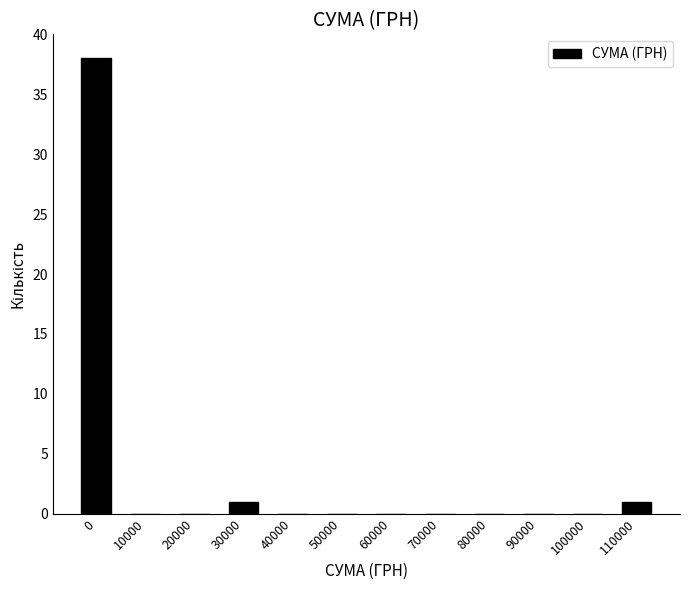

Reading left to right, transcribe all the data shown in this chart.

0=38	10000=0	20000=0	30000=1	40000=0	50000=0	60000=0	70000=0	80000=0	90000=0	100000=0	110000=1